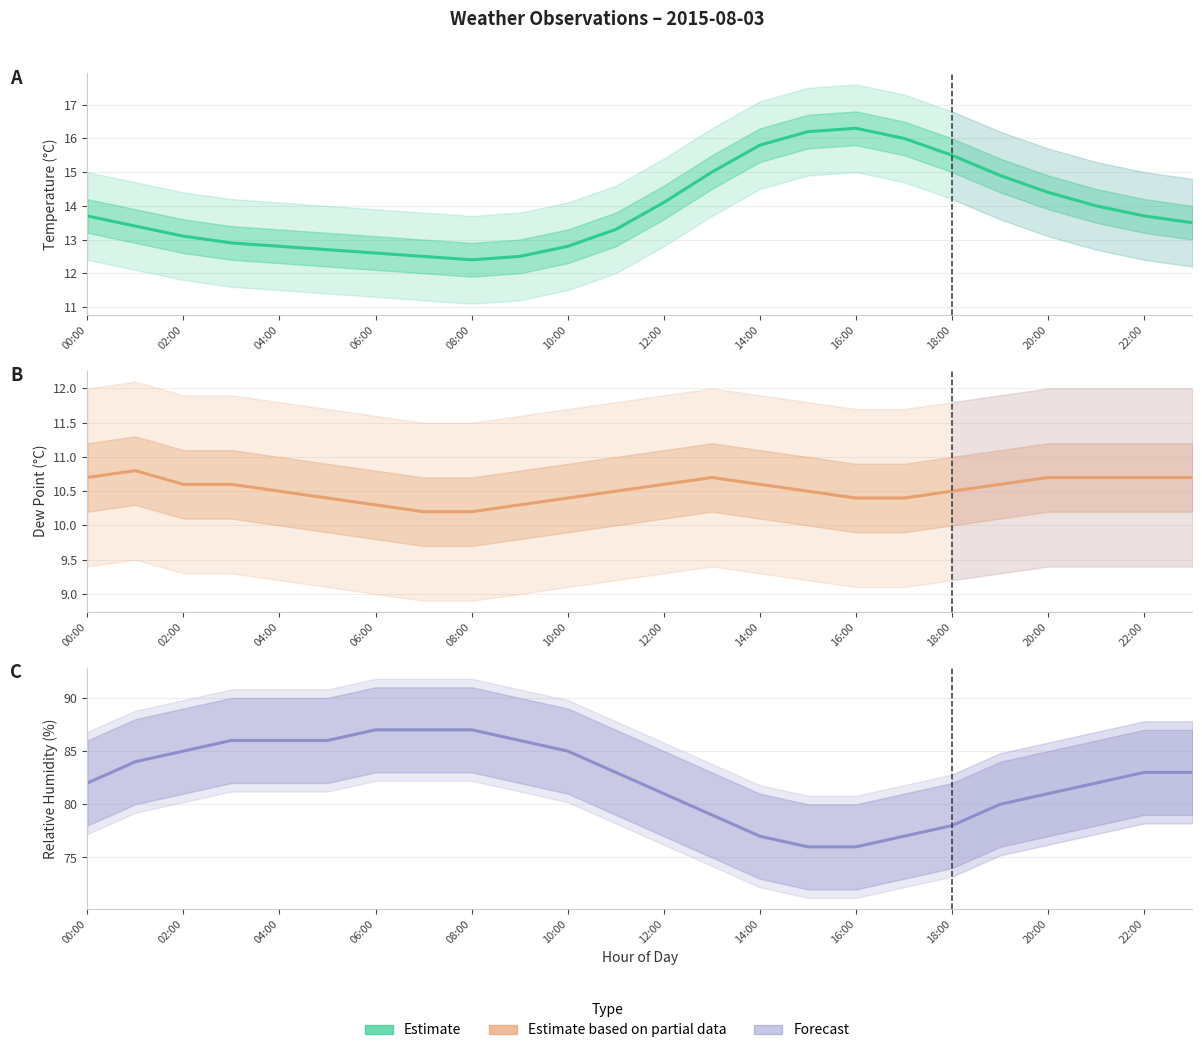

What is the greatest value displayed?

87.0